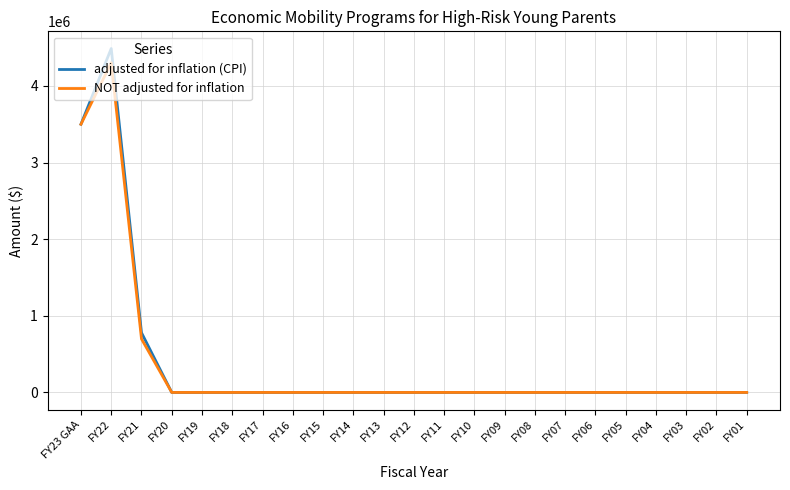

Where is the first local maximum for NOT adjusted for inflation?

FY22